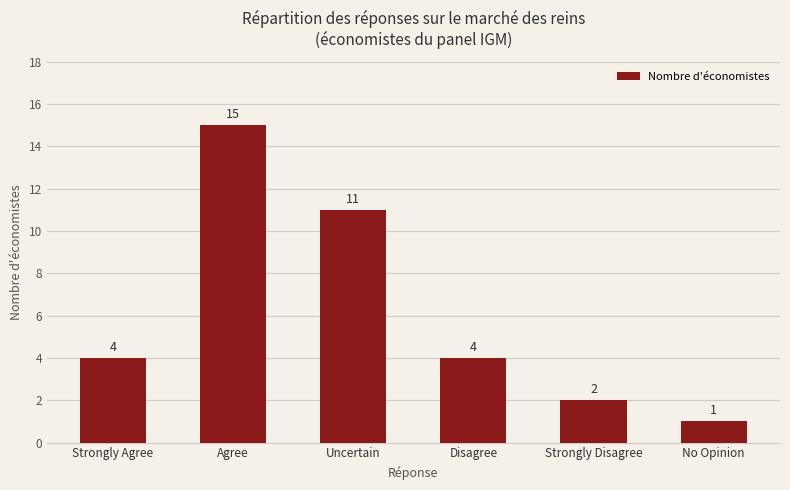

Is it true that the value at Agree is 15?

True